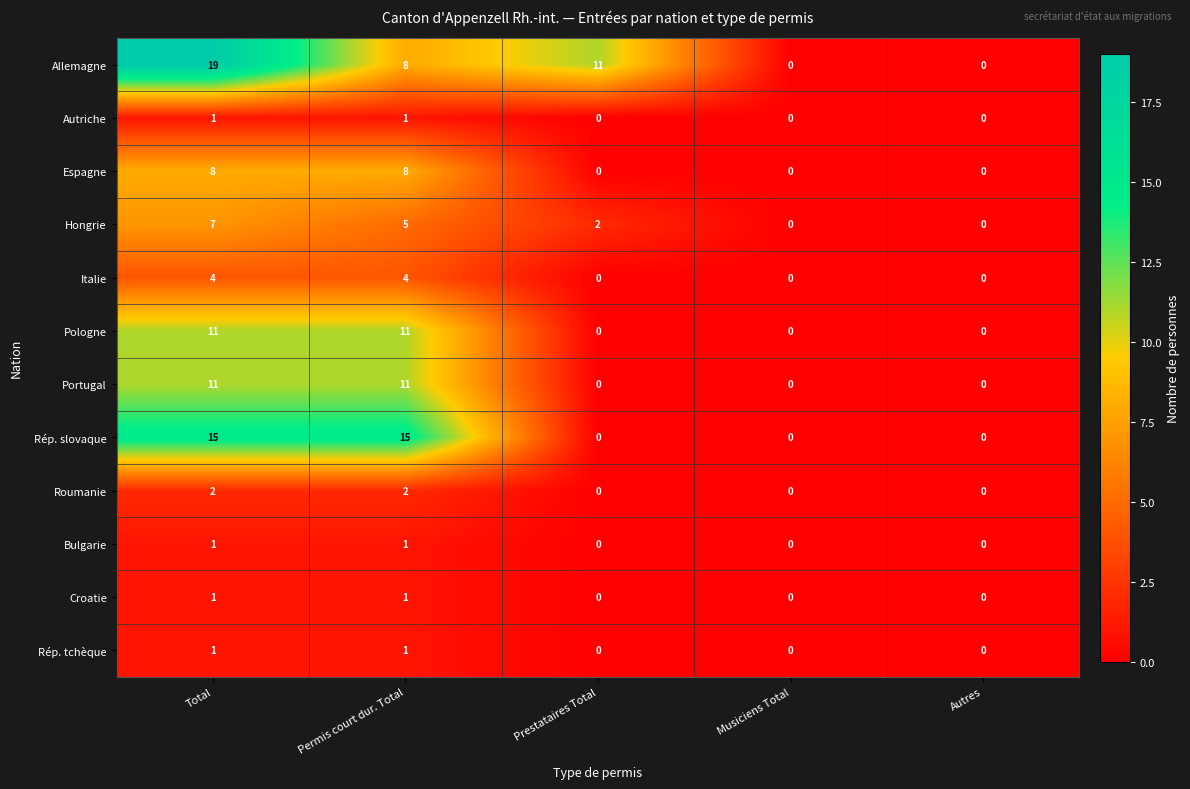

The Autriche series shows 1 at Permis court dur. Total. True or false?

True